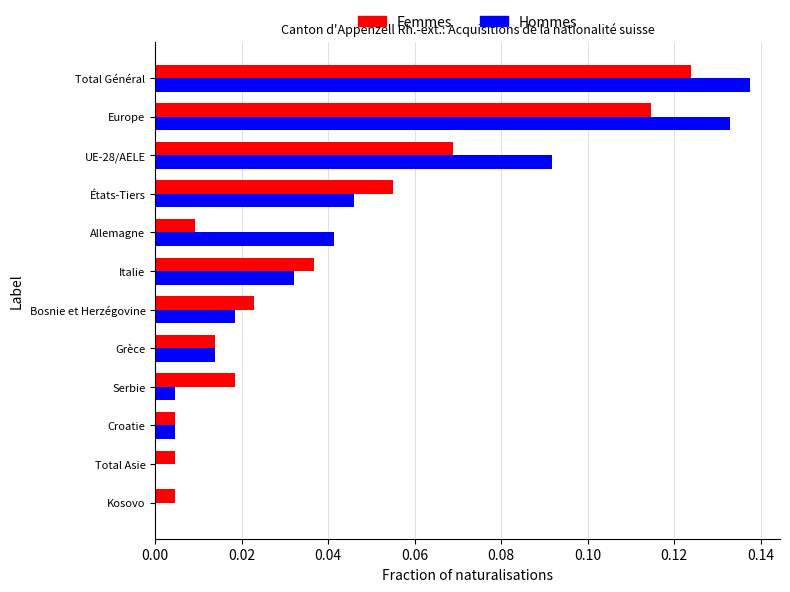

True or false: Hommes has a value of 0.0 at UE-28/AELE.

False